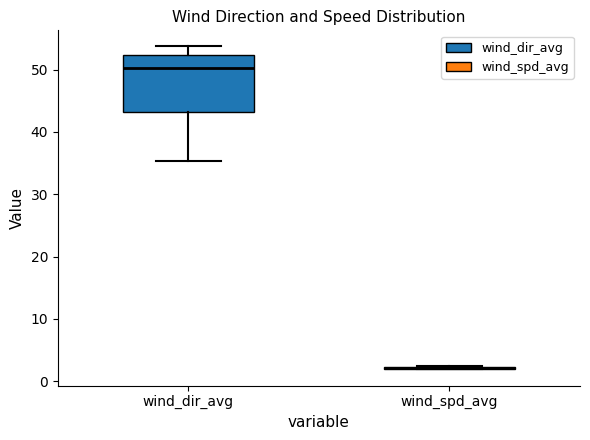

Where does the upper whisker of the box for wind_dir_avg end on the y-axis? The values are not printed on the chart, so give them approximately, as read against the axis.

54